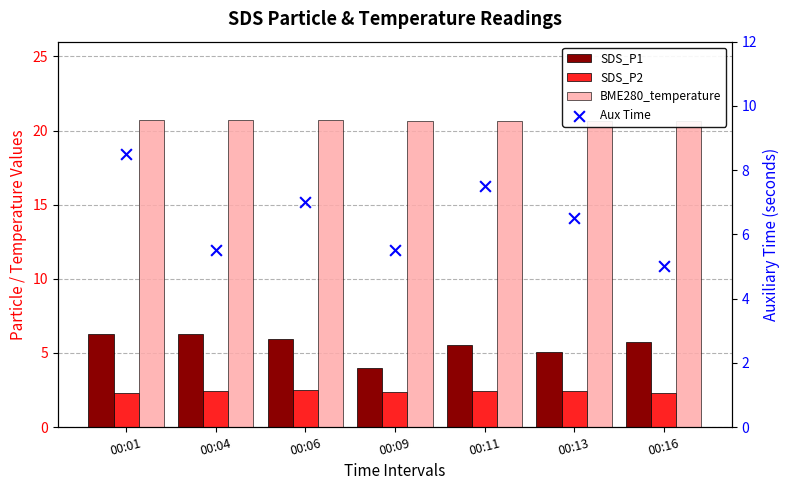

What is the total value across all series at 00:16?

33.7